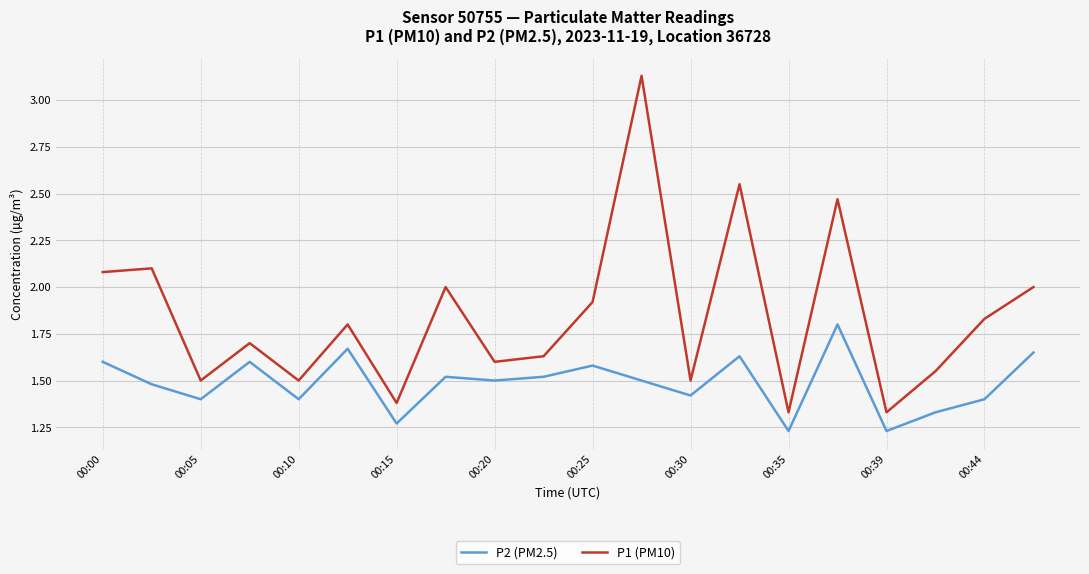

Which series has the largest total across all categories?

P1 (PM10)